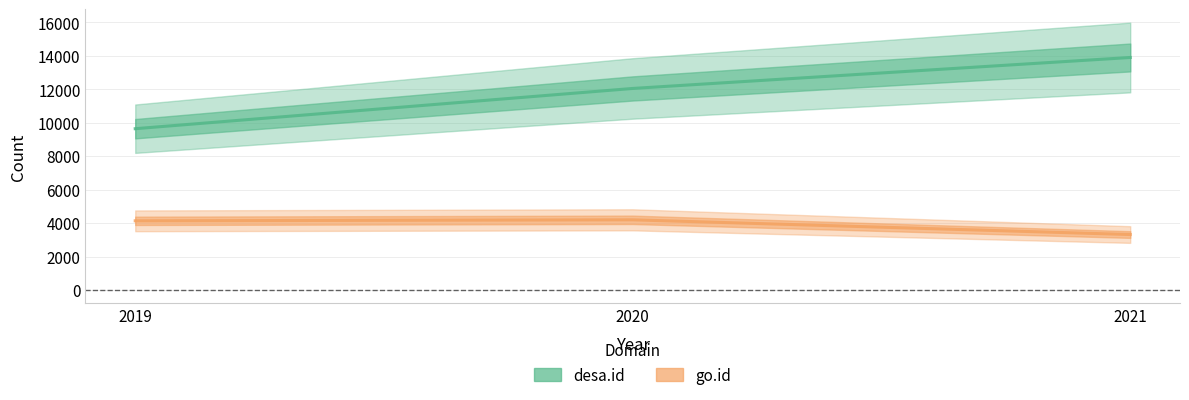

How many values in the desa.id series are below 12048?

1